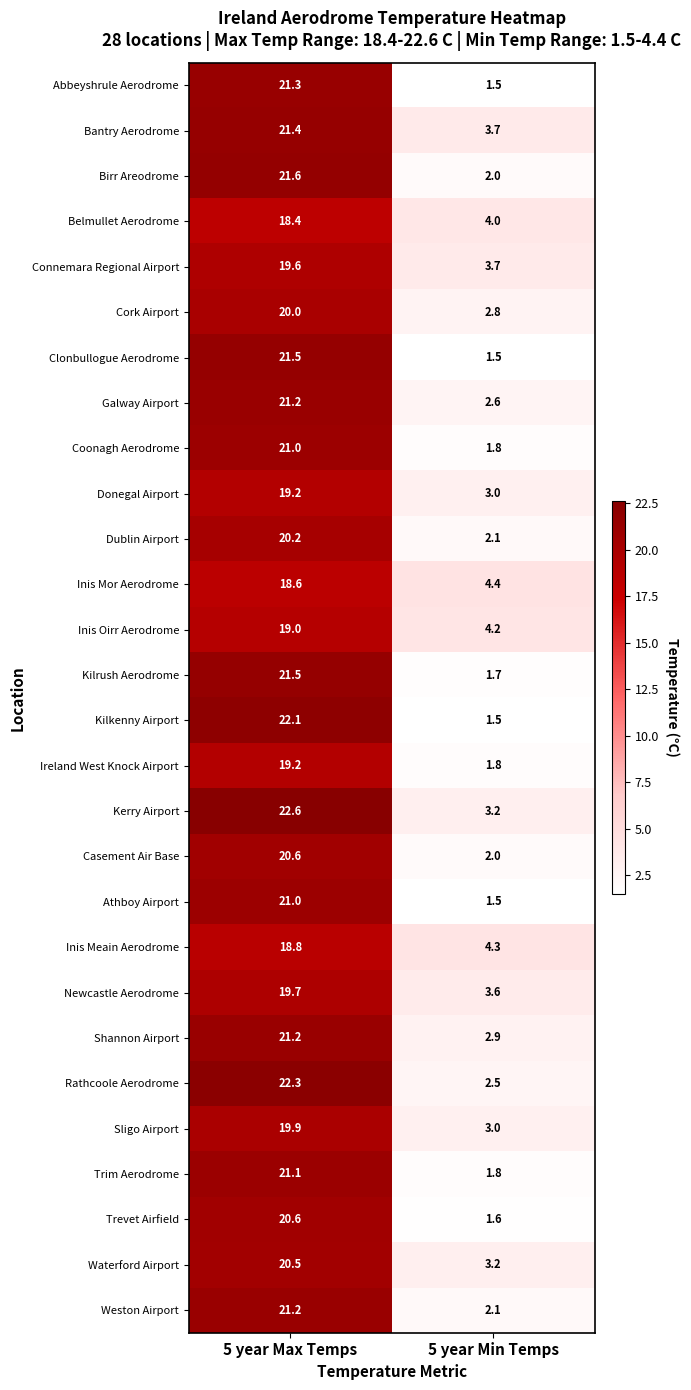

What is the average value of the Weston Airport series?

11.7